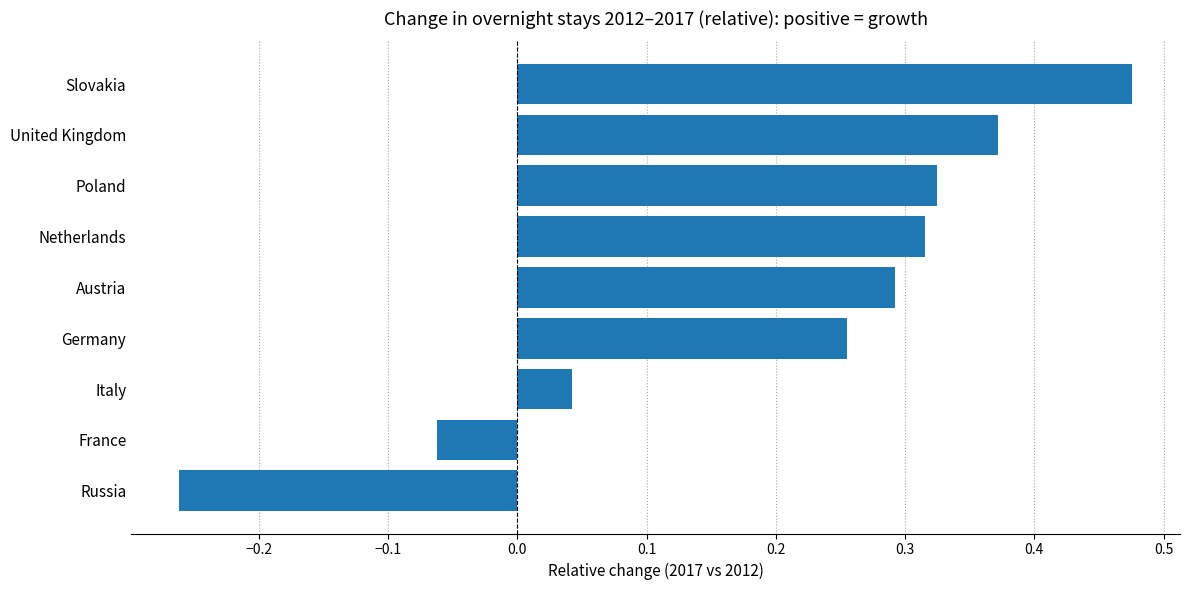

Where is the data nearest to the value 0?

Italy